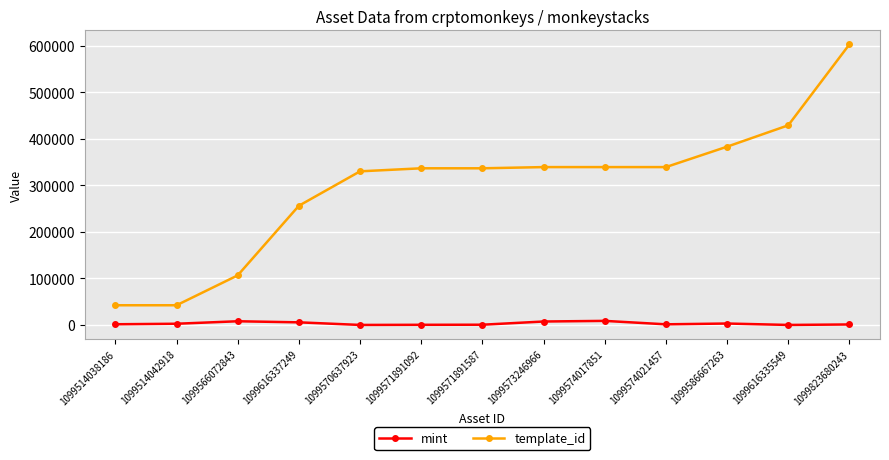

Is the value of mint at 1099573246966 greater than the value of template_id at 1099616337249?

No